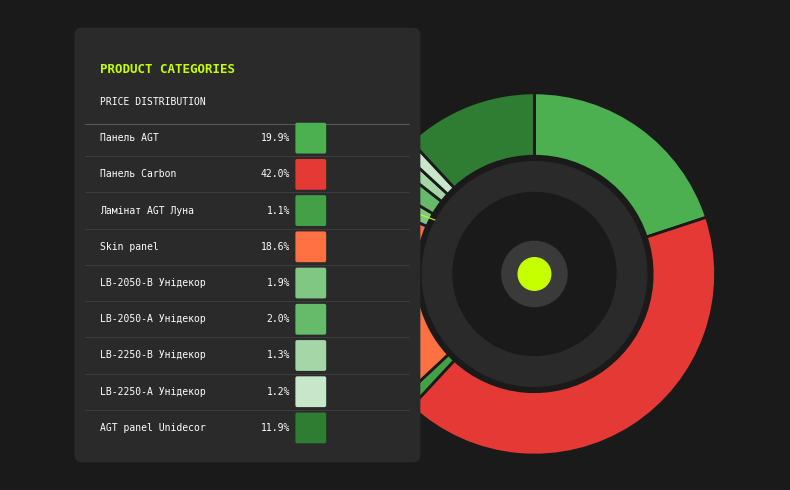

Does any single category account for the majority?

No